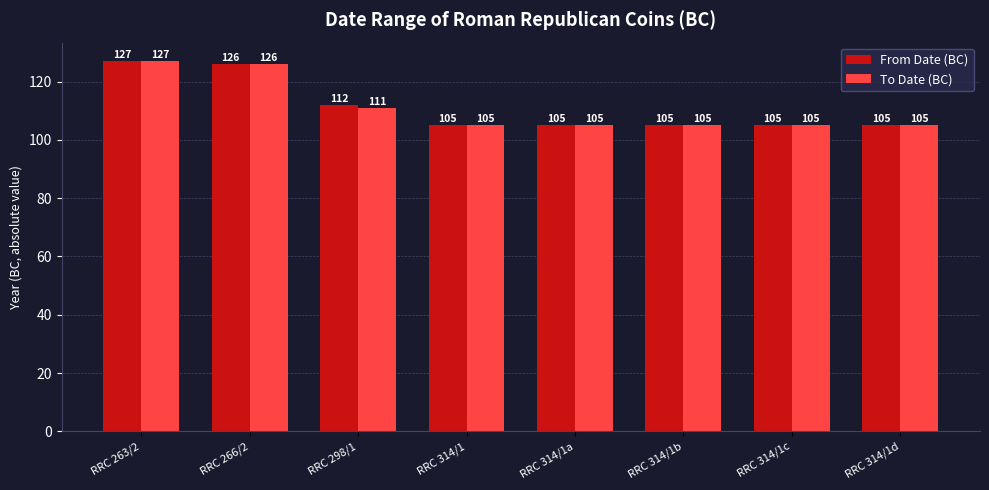

List the series in order of their overall mean, lowest first.

To Date (BC), From Date (BC)